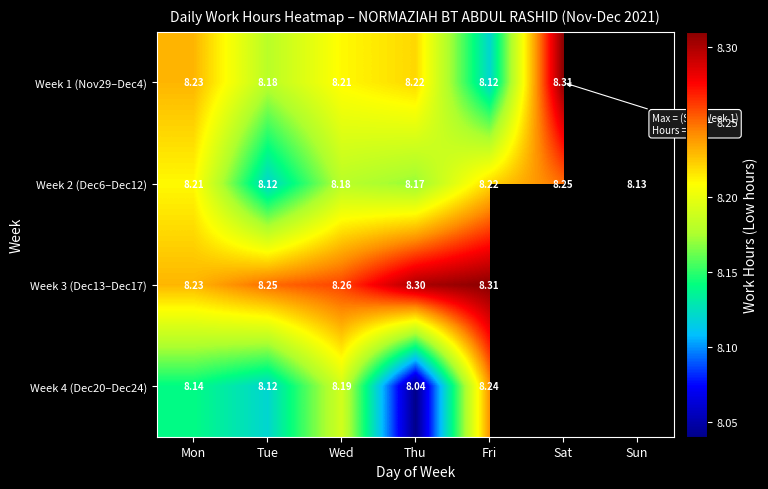

At which label does Week 2 (Dec6–Dec12) reach its minimum?

Tue